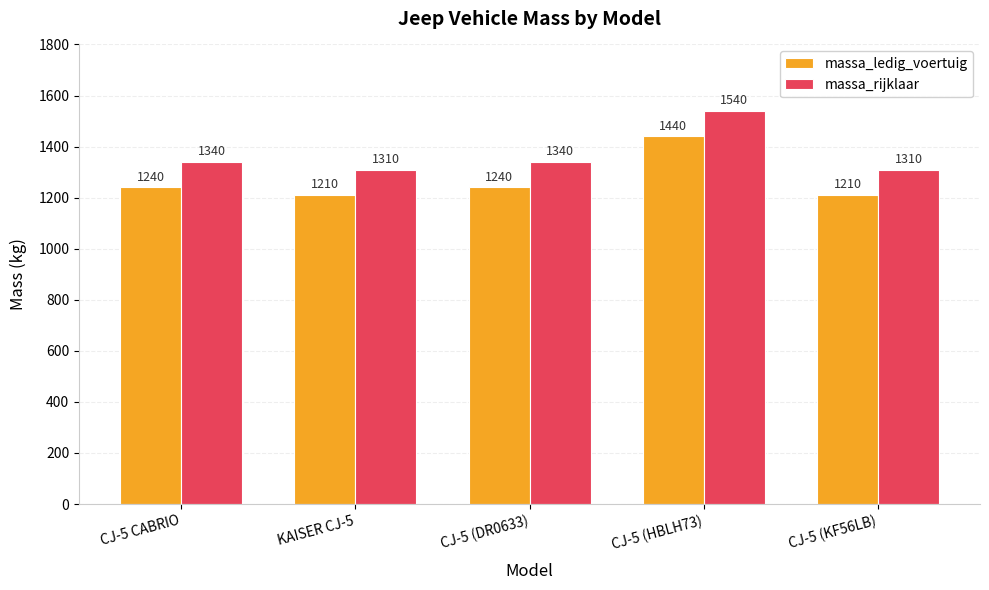

The value of massa_ledig_voertuig at CJ-5 CABRIO is 1240. True or false?

True